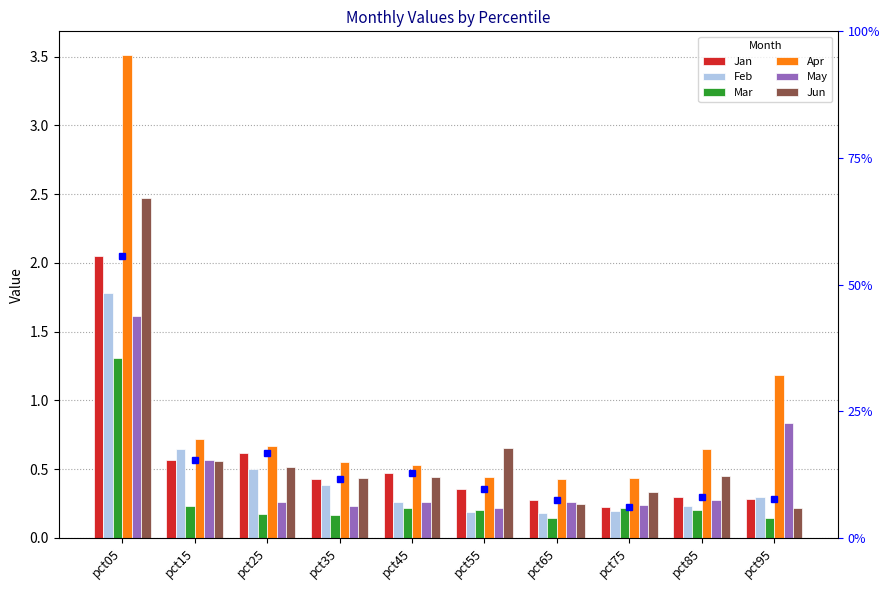

The Apr series shows 0.2 at pct75. True or false?

False